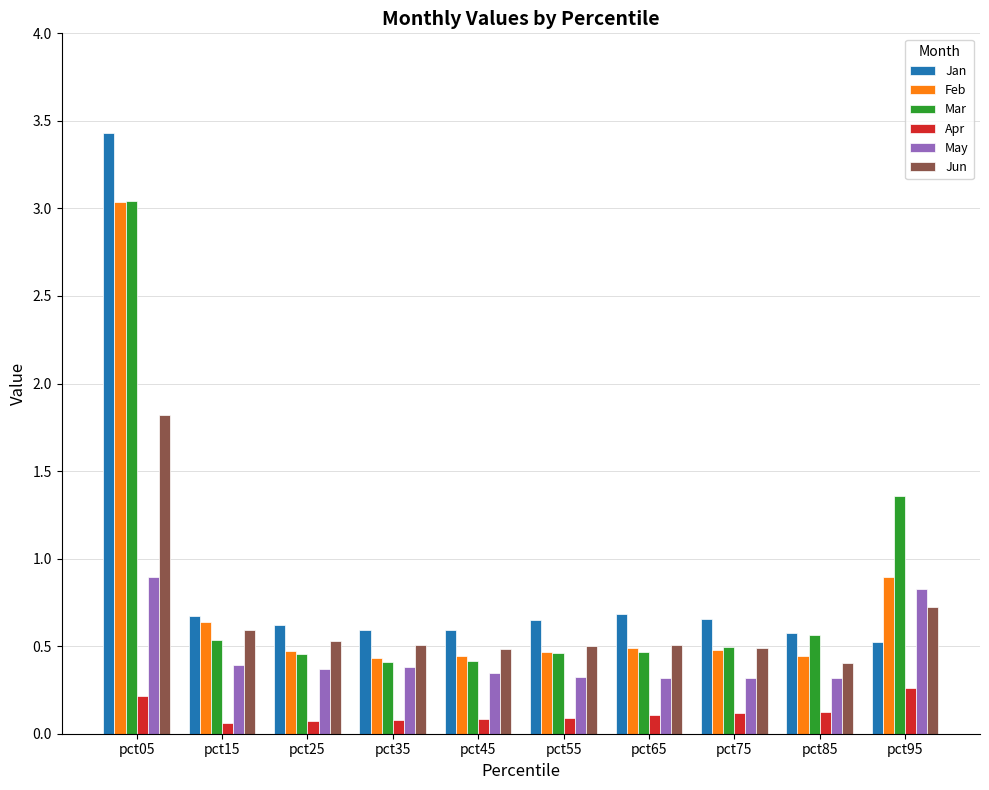

What is the total value across all series at pct35?

2.4